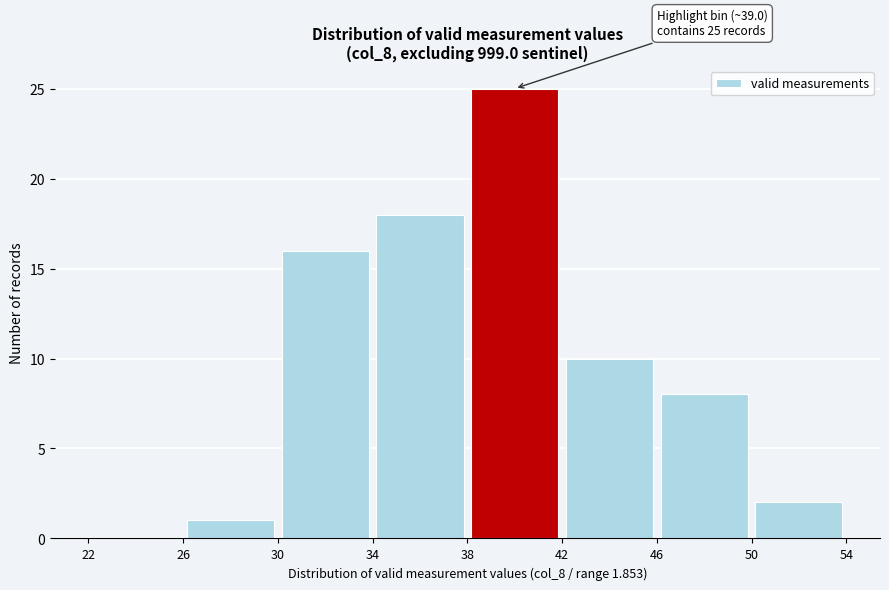

Which range on the x-axis has the tallest bar?

38 to 42